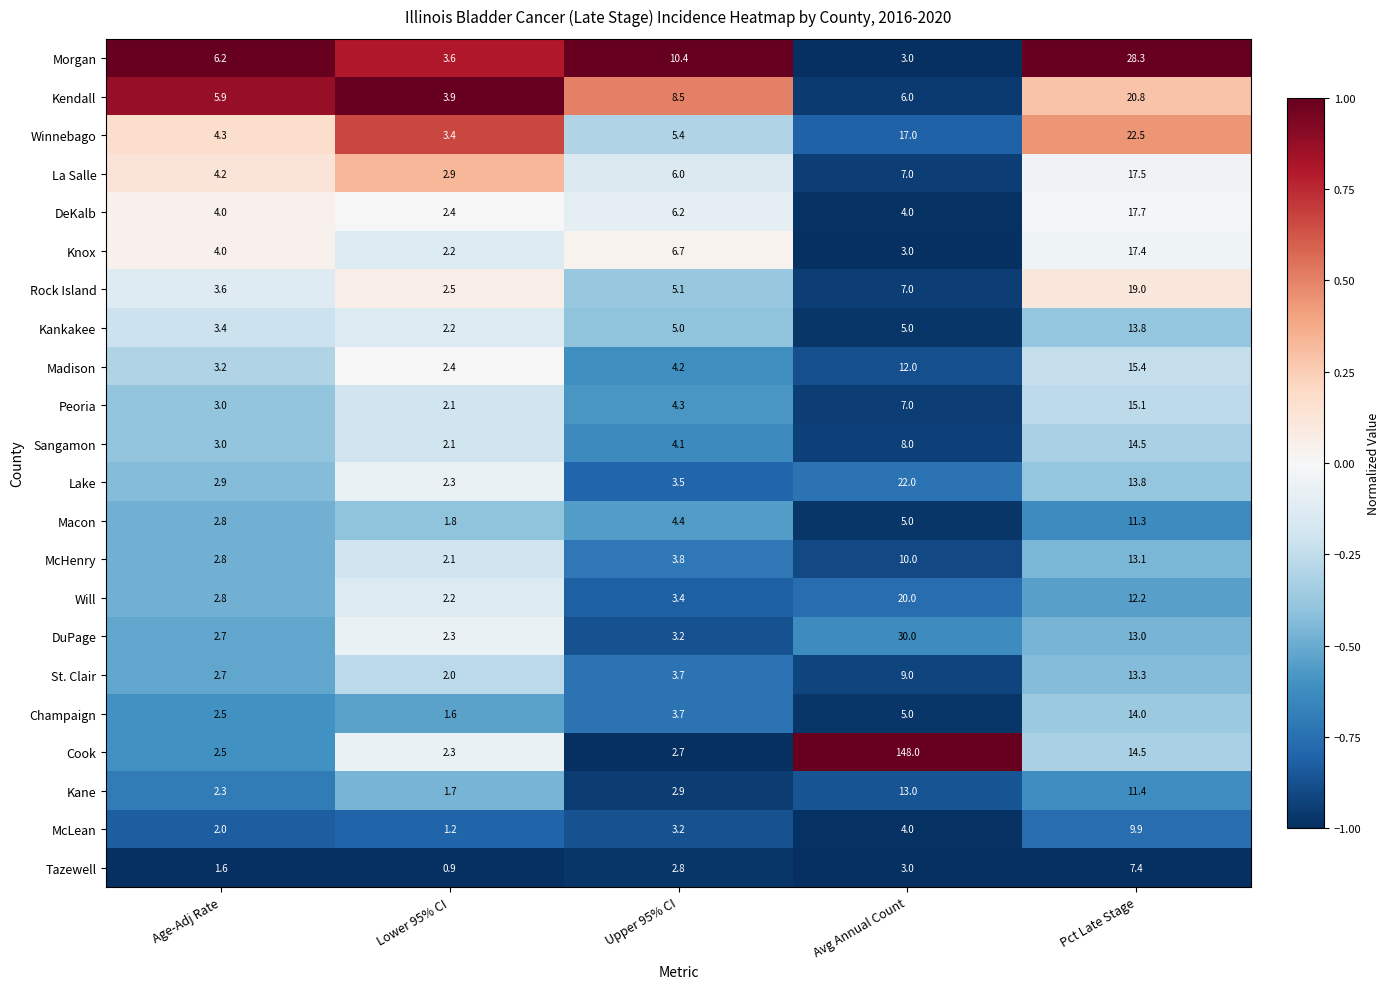

What is the lowest value of the Tazewell series?

0.9